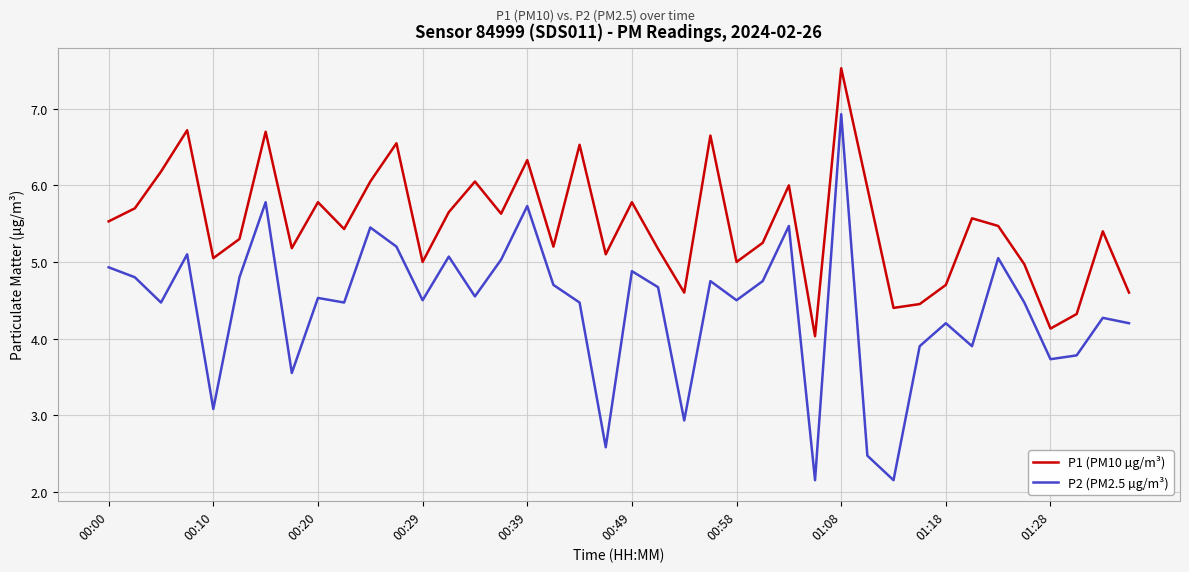

Which series has the largest total across all categories?

P1 (PM10 µg/m³)